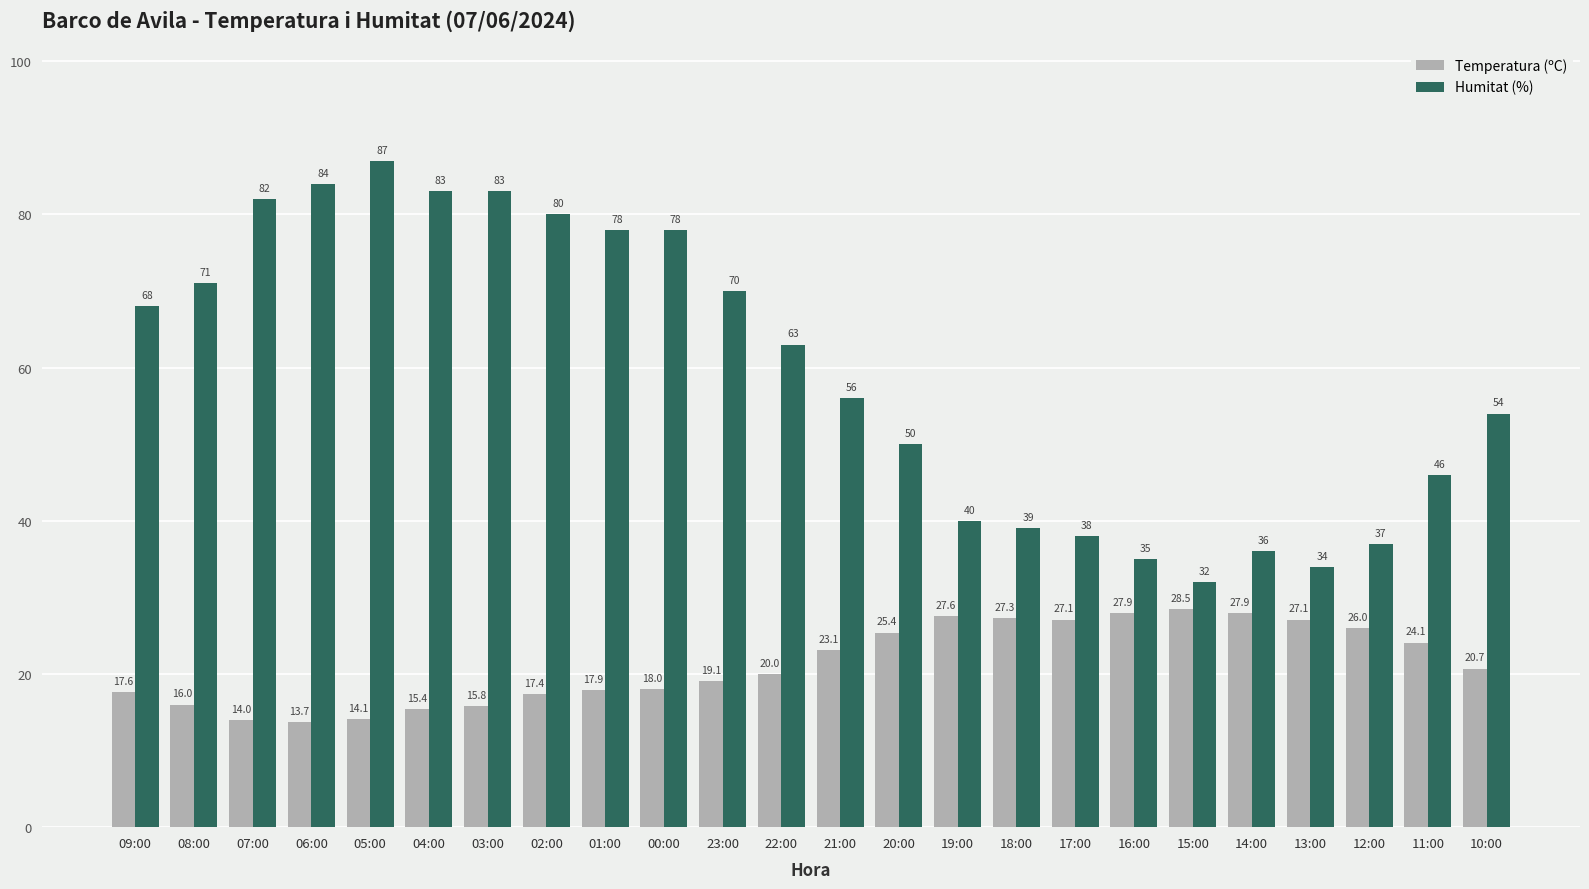

What is the lowest value of the Humitat (%) series?

32.0